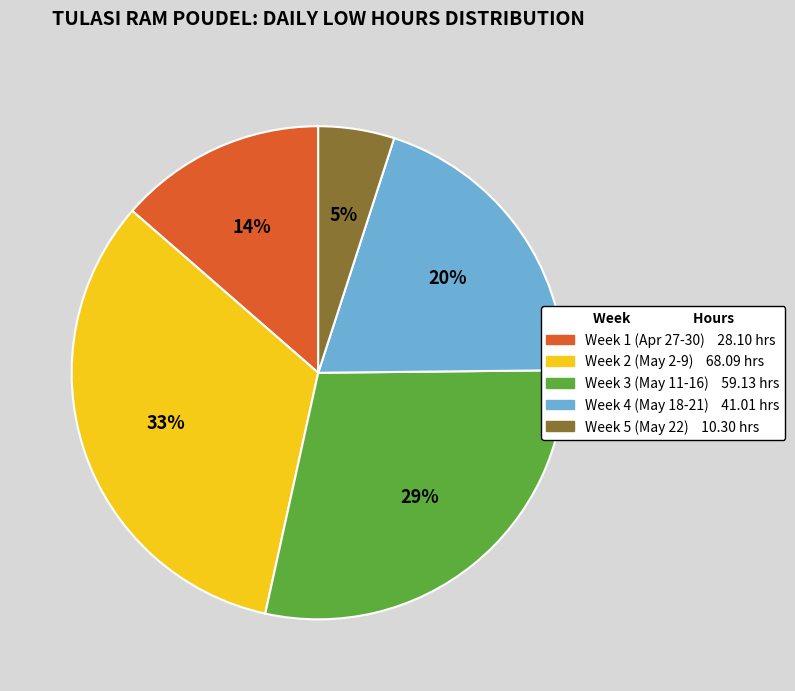

Is there a majority slice in this chart?

No